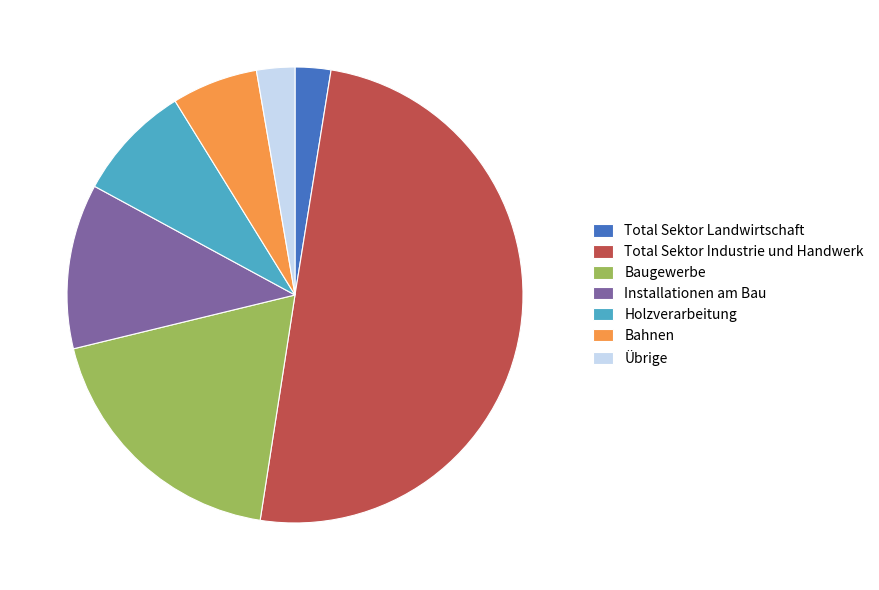

Is Installationen am Bau the majority of the pie?

No